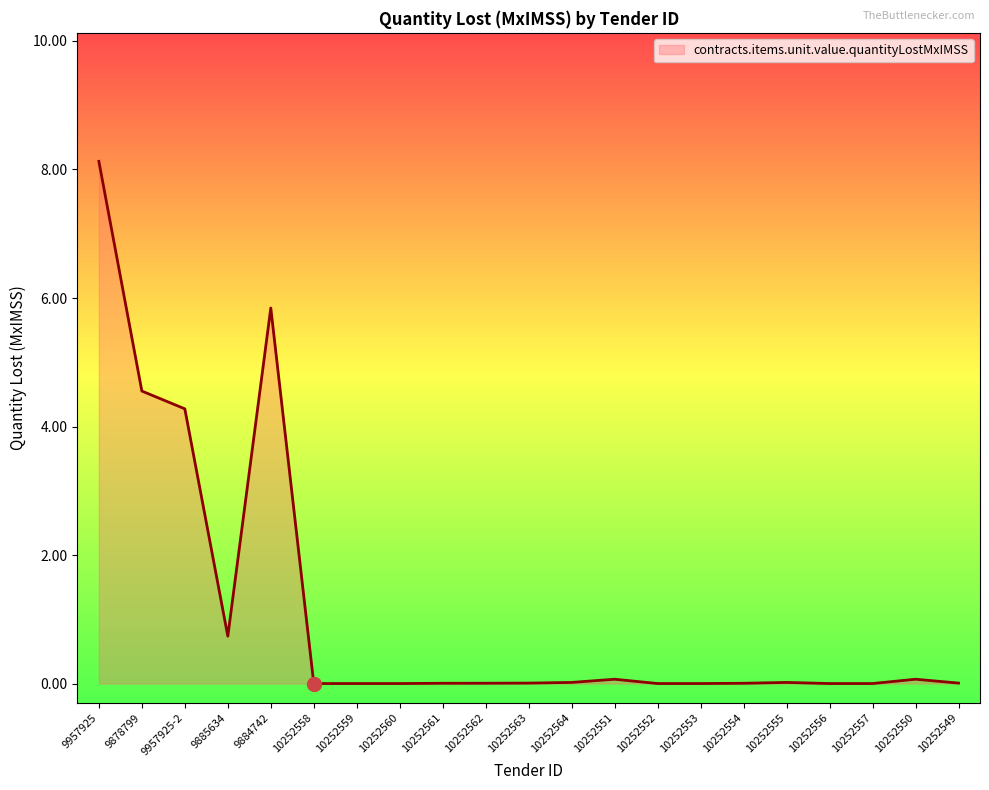

At which category does the chart reach its peak across all series?

9957925